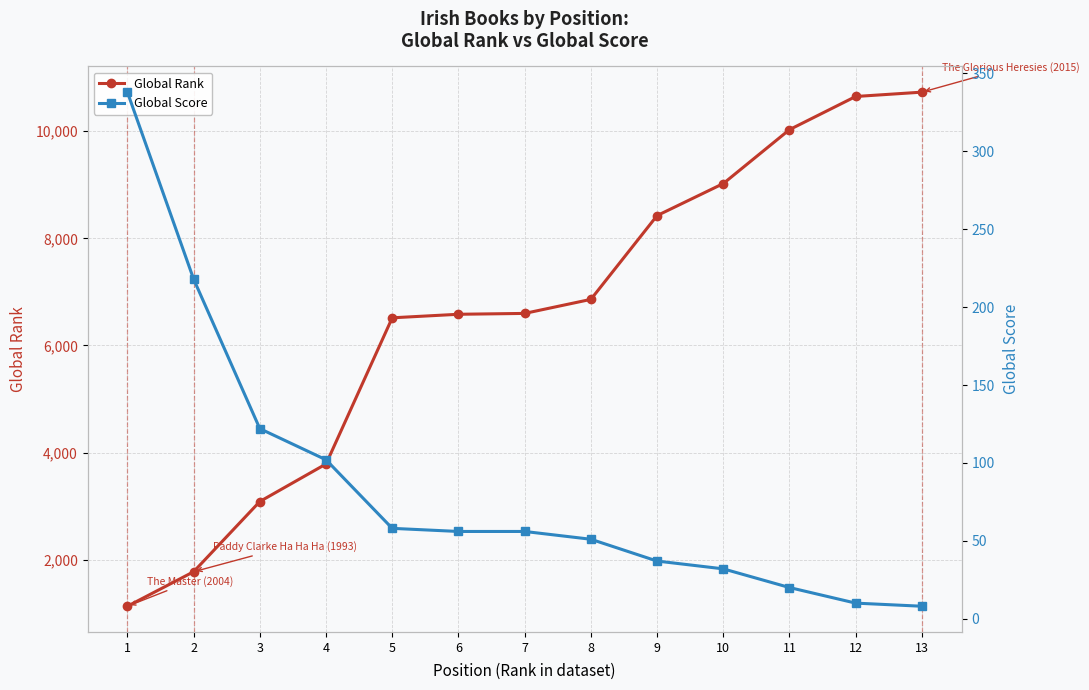

Between 2 and 13, which series saw the biggest shift?

Global Rank